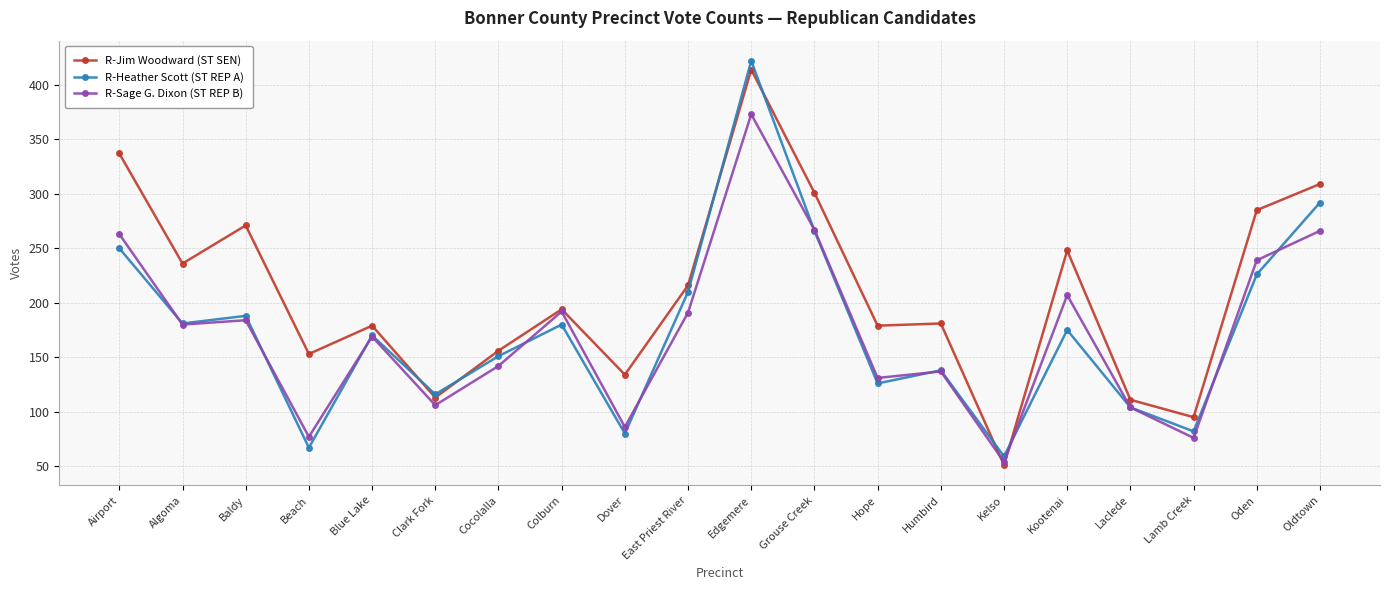

Does the chart display data point markers on the line(s)?

Yes